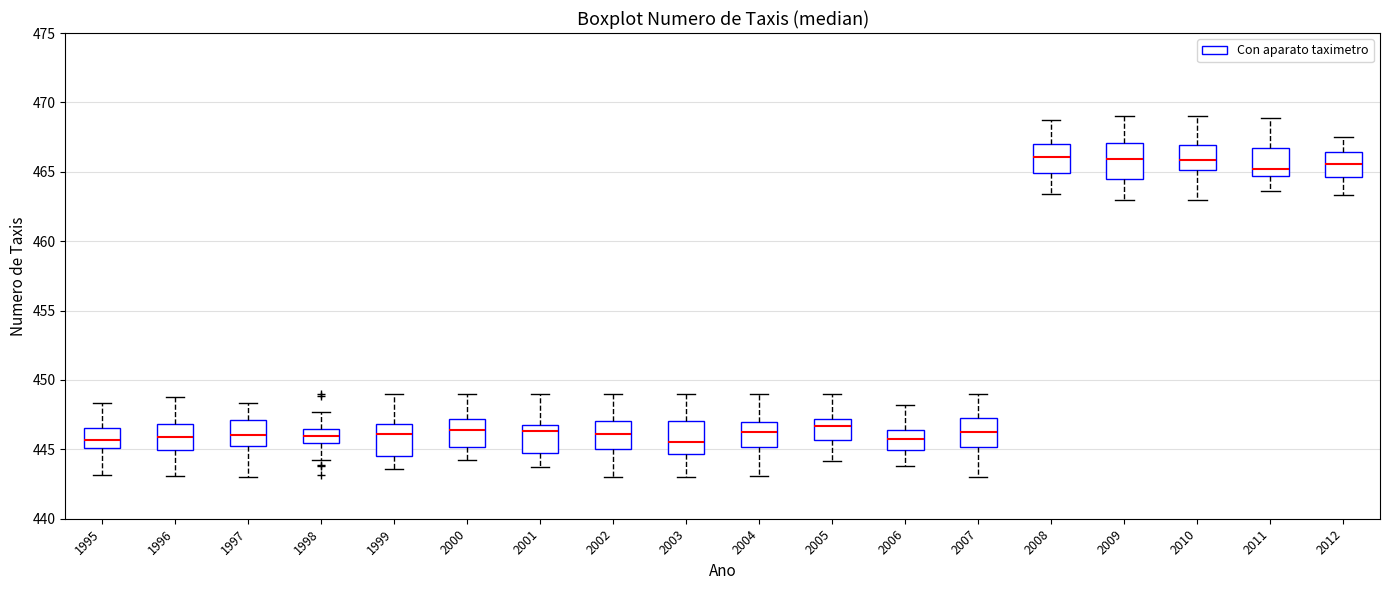

Reading left to right, read every box against the y-axis: the position of its median line, the range the box covers, and the ends of its whiskers. The values are not printed on the chart, so give them approximately, as read against the axis.

1995: median 445.5, box 445.0 to 446.5, whiskers 443.0 to 448.5
1996: median 446.0, box 445.0 to 447.0, whiskers 443.0 to 449.0
1997: median 446.0, box 445.0 to 447.0, whiskers 443.0 to 448.5
1998: median 446.0, box 445.5 to 446.5, whiskers 444.0 to 447.5
1999: median 446.0, box 444.5 to 447.0, whiskers 443.5 to 449.0
2000: median 446.5, box 445.0 to 447.0, whiskers 444.0 to 449.0
2001: median 446.5, box 444.5 to 447.0, whiskers 443.5 to 449.0
2002: median 446.0, box 445.0 to 447.0, whiskers 443.0 to 449.0
2003: median 445.5, box 444.5 to 447.0, whiskers 443.0 to 449.0
2004: median 446.0, box 445.0 to 447.0, whiskers 443.0 to 449.0
2005: median 446.5, box 445.5 to 447.0, whiskers 444.0 to 449.0
2006: median 445.5, box 445.0 to 446.5, whiskers 444.0 to 448.0
2007: median 446.5, box 445.0 to 447.0, whiskers 443.0 to 449.0
2008: median 466.0, box 465.0 to 467.0, whiskers 463.5 to 468.5
2009: median 466.0, box 464.5 to 467.0, whiskers 463.0 to 469.0
2010: median 466.0, box 465.0 to 467.0, whiskers 463.0 to 469.0
2011: median 465.0, box 464.5 to 466.5, whiskers 463.5 to 469.0
2012: median 465.5, box 464.5 to 466.5, whiskers 463.5 to 467.5